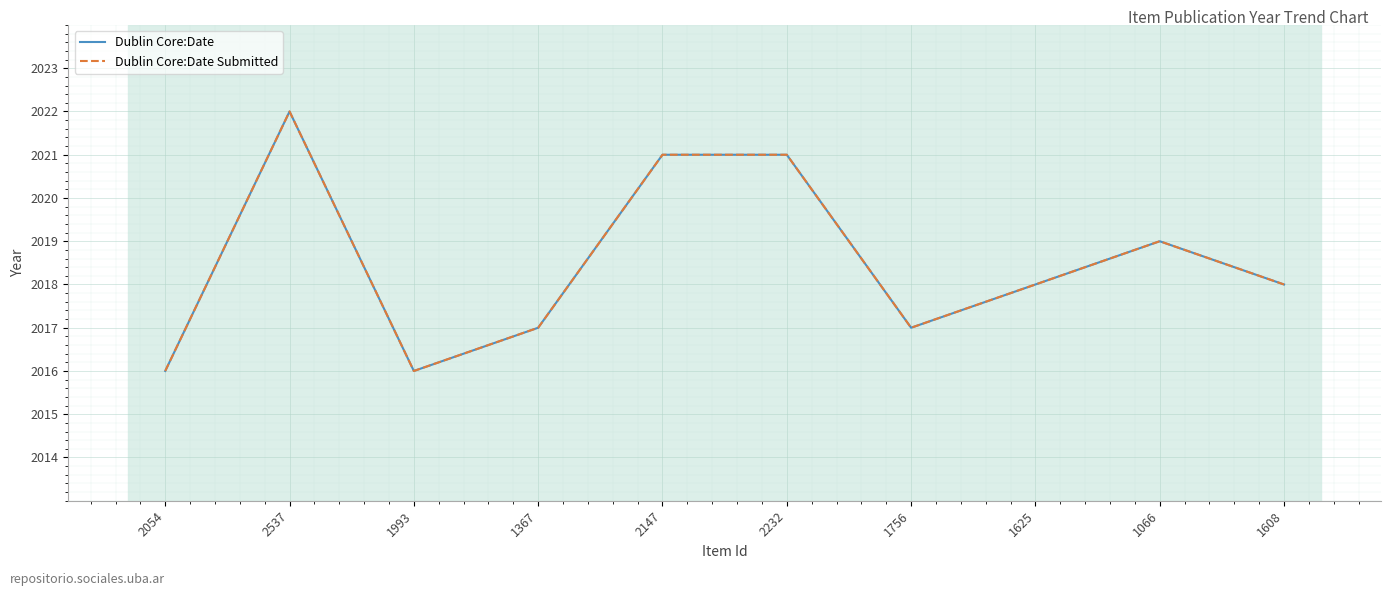

What is the sum of the Dublin Core:Date Submitted values at 2537 and 1993?

4038